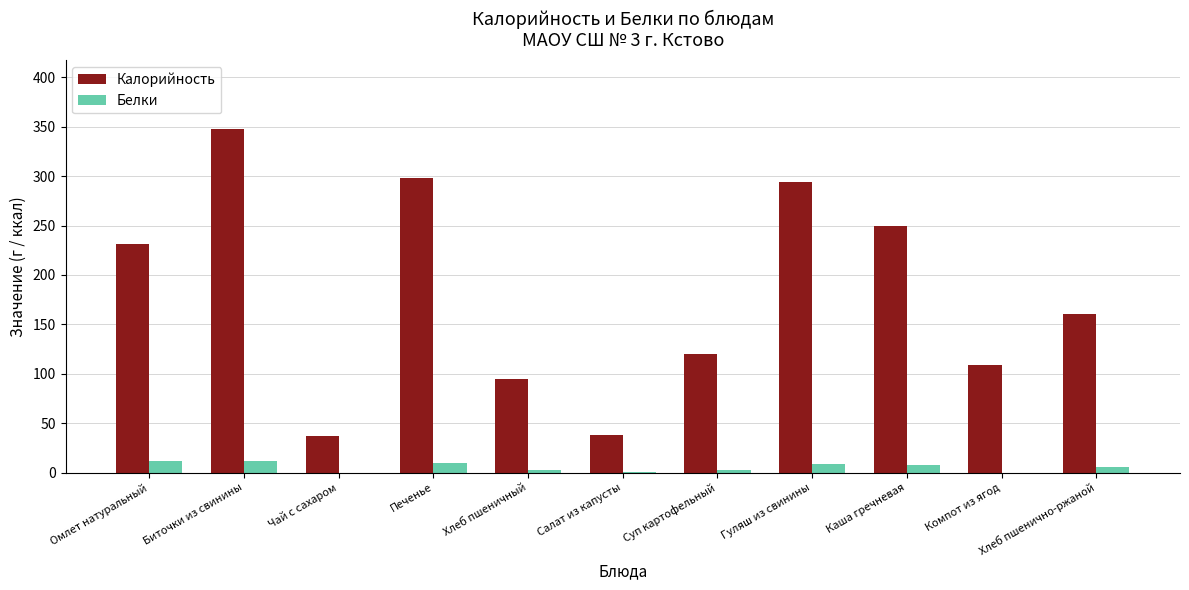

How many groups of bars are there?

11